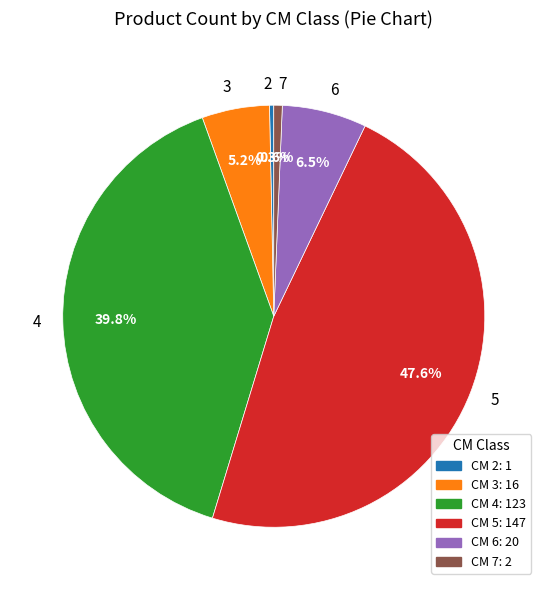

Is there a majority slice in this chart?

No